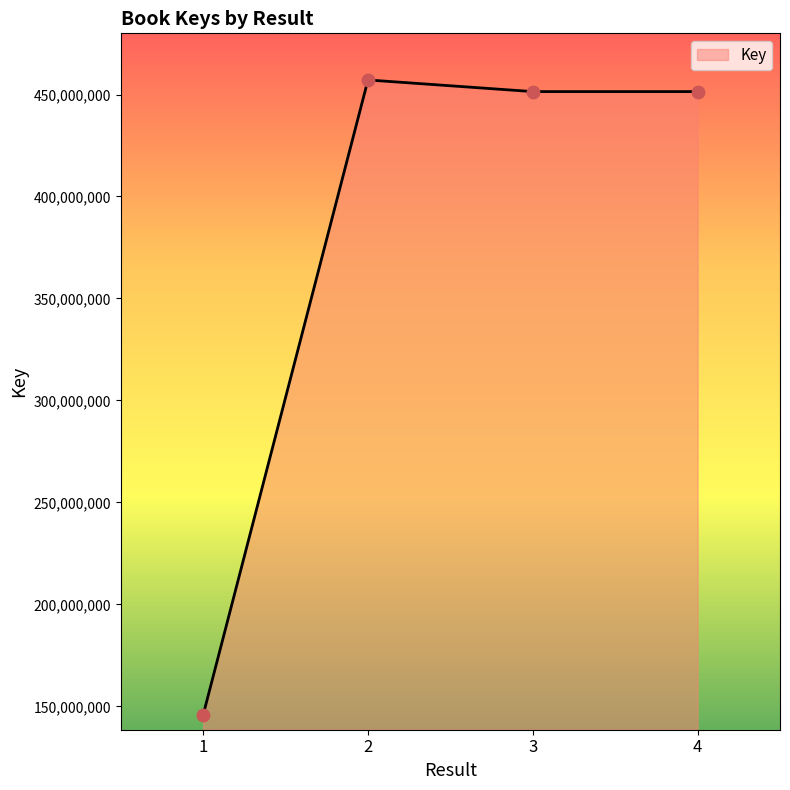

What is the ratio of the value at 3 to the value at 1?

3.1